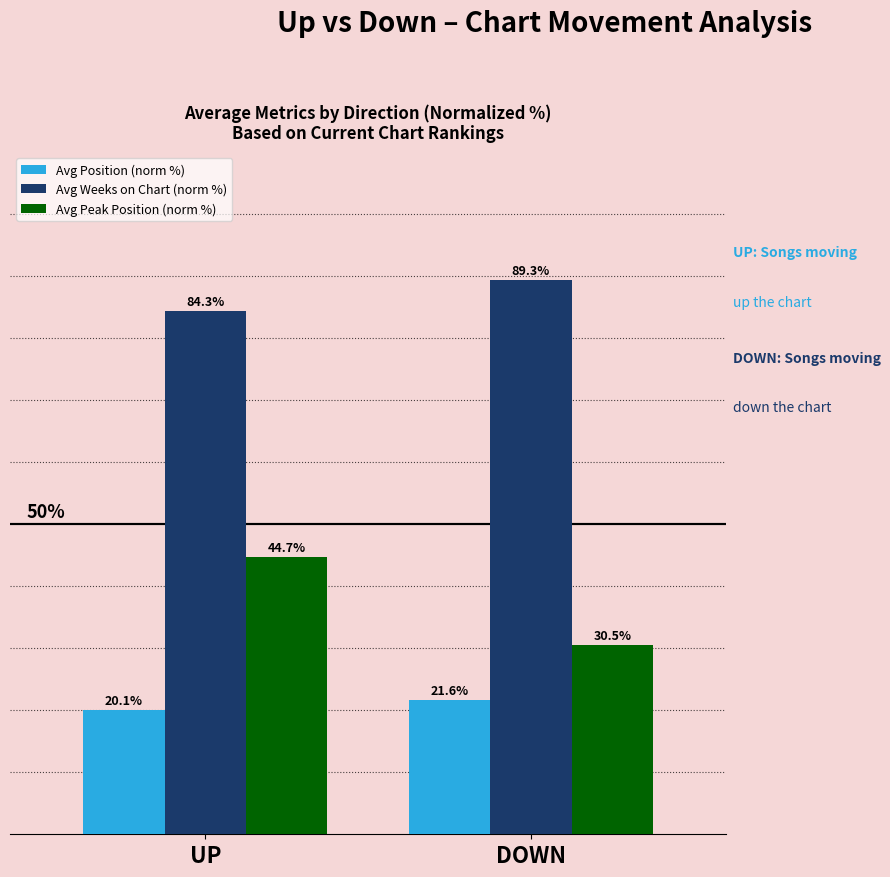

At which label does Avg Peak Position (norm %) reach its peak?

UP